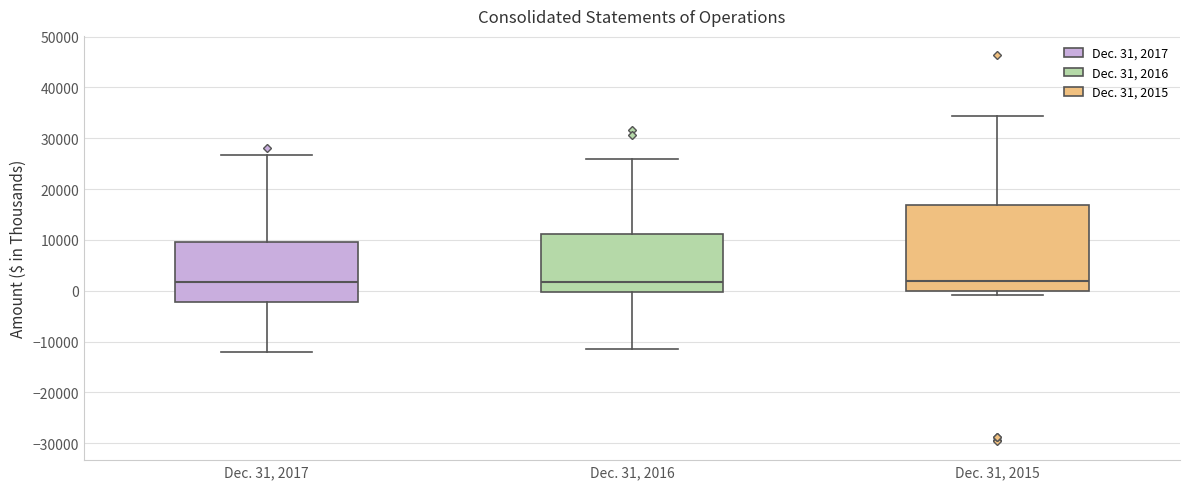

Reading left to right, transcribe this box plot: for each box, give where its median line is, the range the box spans, and where its two whiskers end, as read against the y-axis. The values are not printed on the chart, so give them approximately, as read against the axis.

Dec. 31, 2017: median 2000, box -2000 to 10000, whiskers -12000 to 27000
Dec. 31, 2016: median 2000, box 0 to 11000, whiskers -11000 to 26000
Dec. 31, 2015: median 2000, box 0 to 17000, whiskers -1000 to 34000